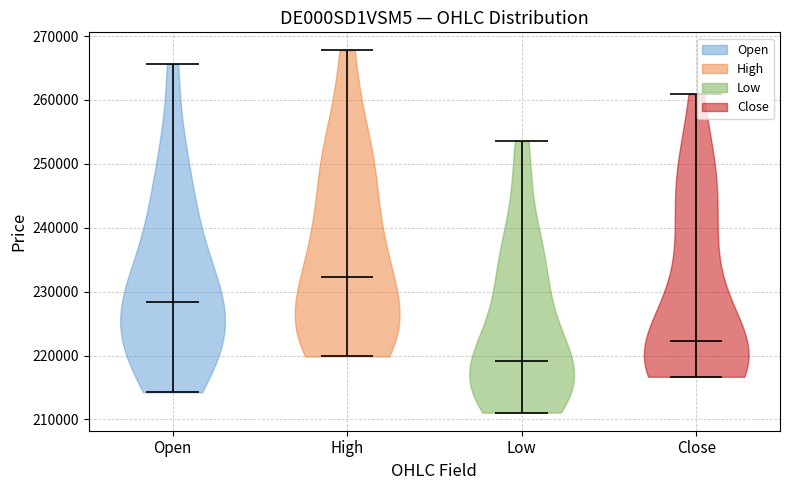

Reading left to right, read every violin against the y-axis: where its median line is, and the lowest and highest points it reaches. The values are not printed on the chart, so give them approximately, as read against the axis.

Open: median line 228000, lowest point 214000, highest point 266000
High: median line 232000, lowest point 220000, highest point 268000
Low: median line 219000, lowest point 211000, highest point 254000
Close: median line 222000, lowest point 217000, highest point 261000